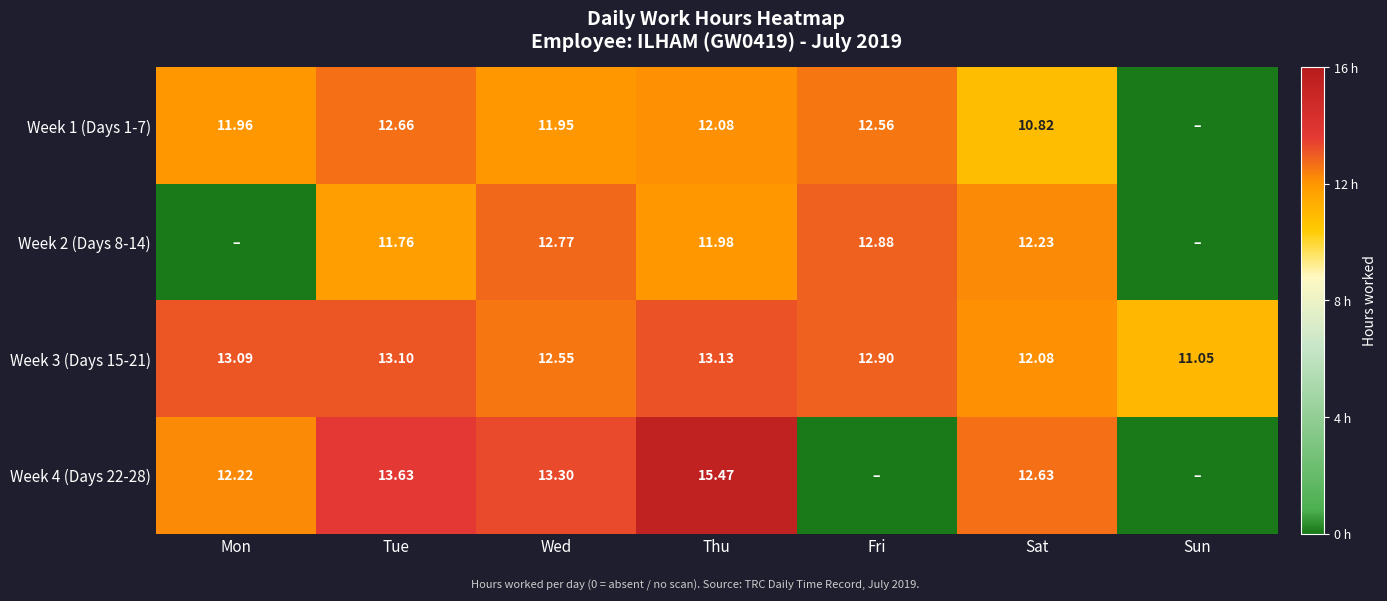

At which label is Week 3 (Days 15-21) closest to 12?

Sat